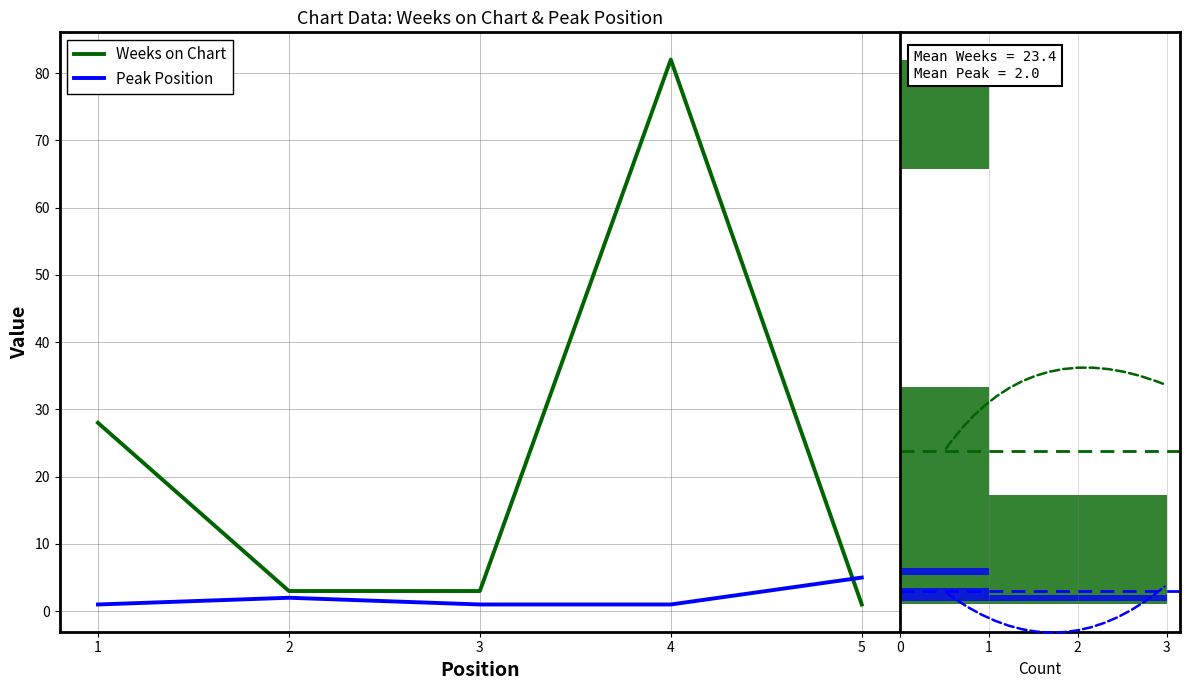

Which series has the largest range (max minus min)?

Weeks on Chart